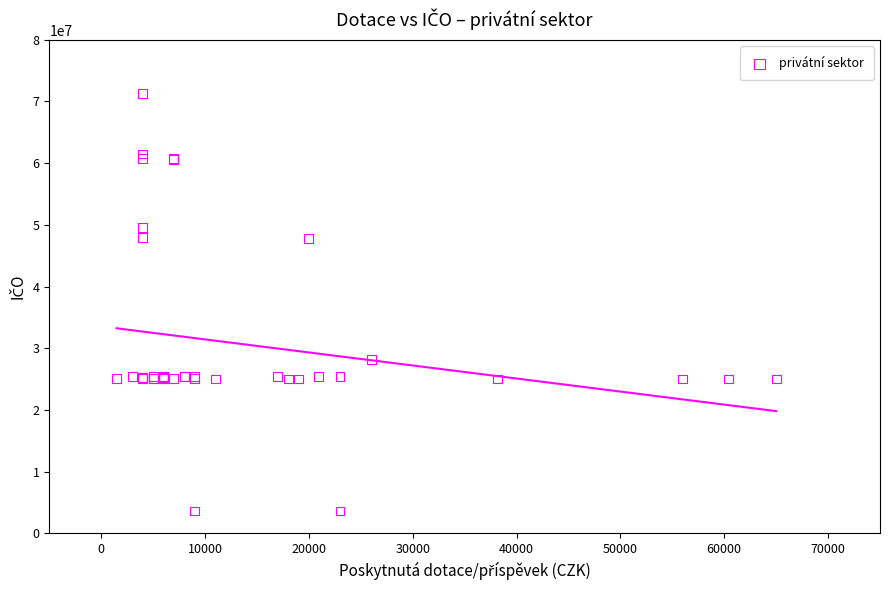

What Y value in the scatter plot is closest to 37480828?

28178840